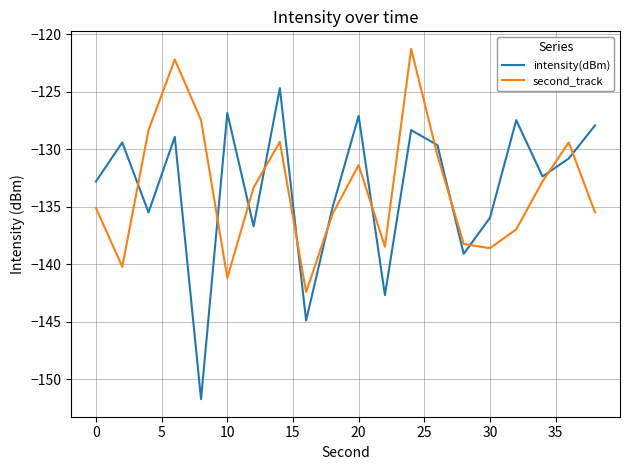

What is the smallest value displayed?

-151.7